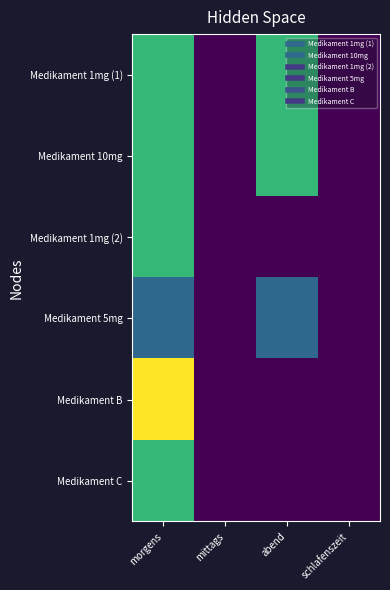

What is the total value across all series at morgens?

60